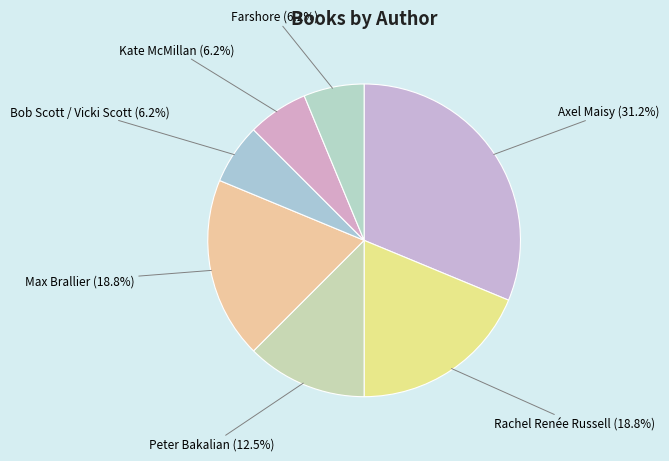

What is the ratio of the value at Kate McMillan to the value at Rachel Renée Russell?

0.3